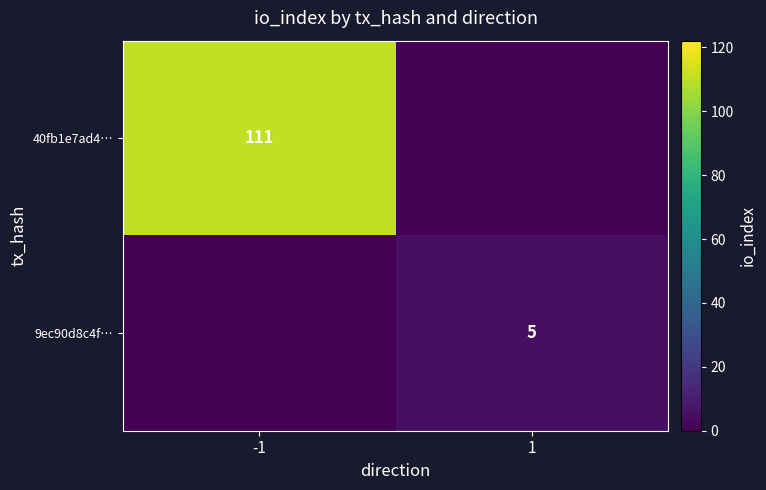

At which category does the chart reach its minimum across all series?

1